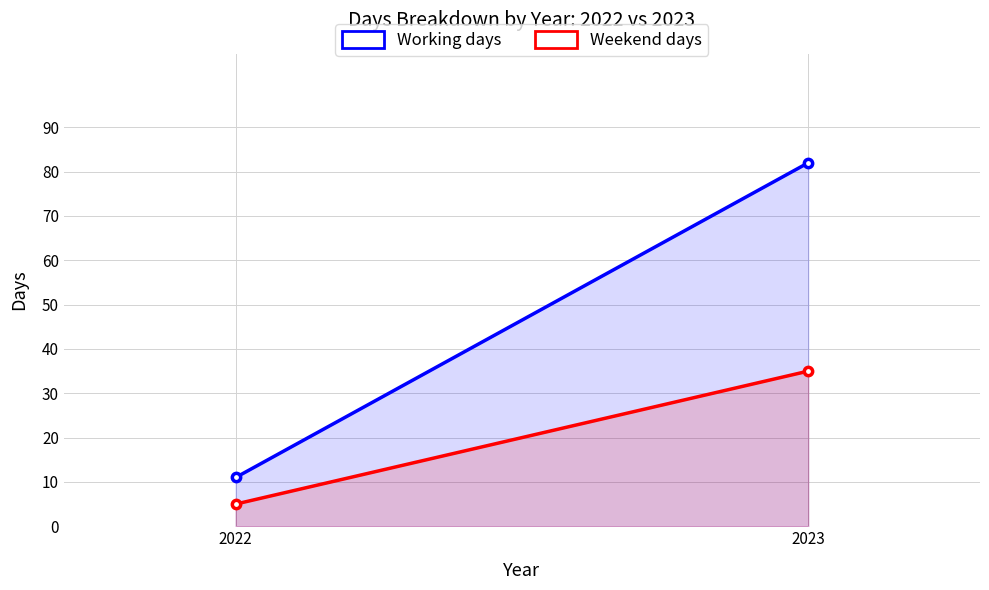

Which has a higher value, 2022 or 2023?

2023